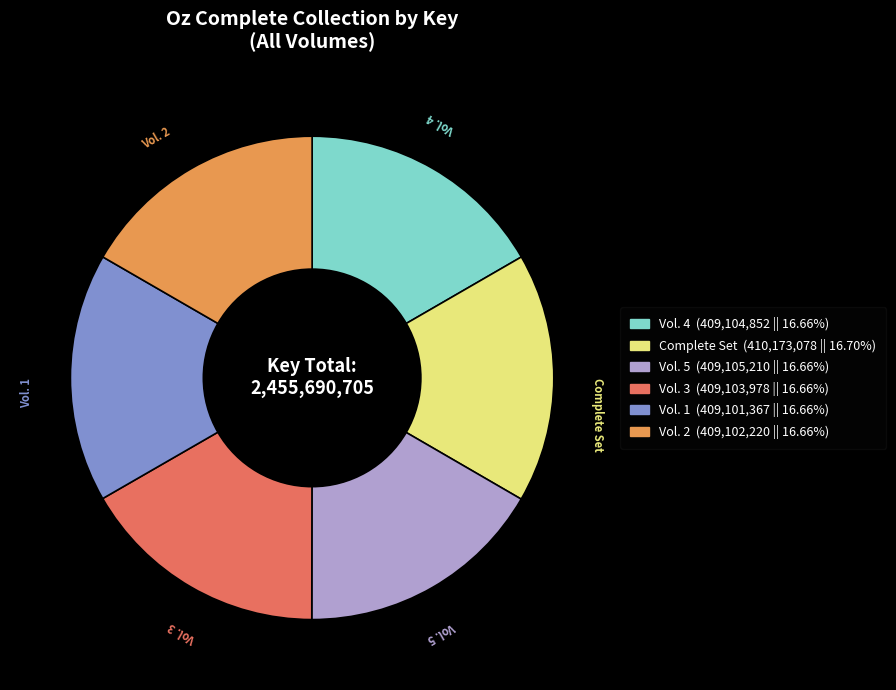

Count the number of slices in the pie.

6